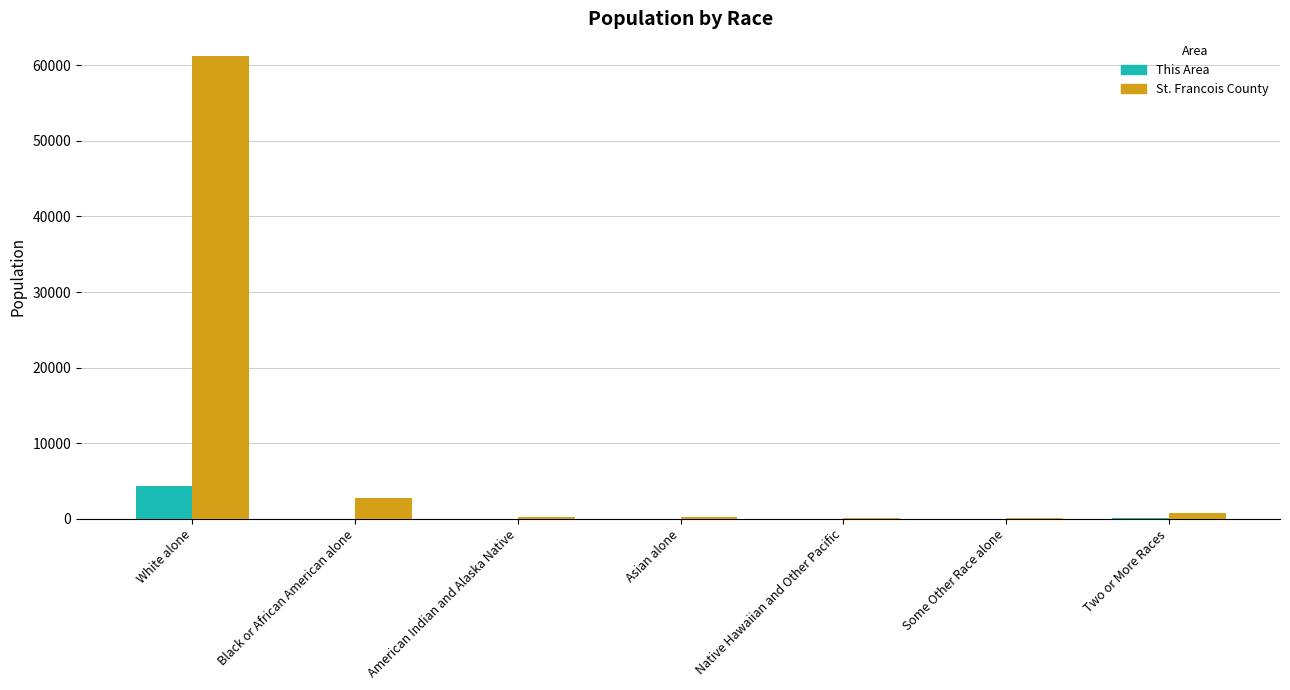

What value does the St. Francois County series have at White alone?

61180